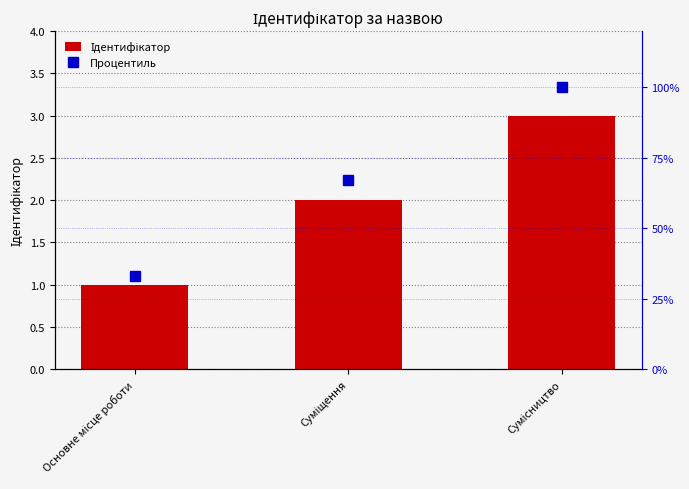

Rank the series by their average value, from lowest to highest.

Ідентифікатор, Процентиль